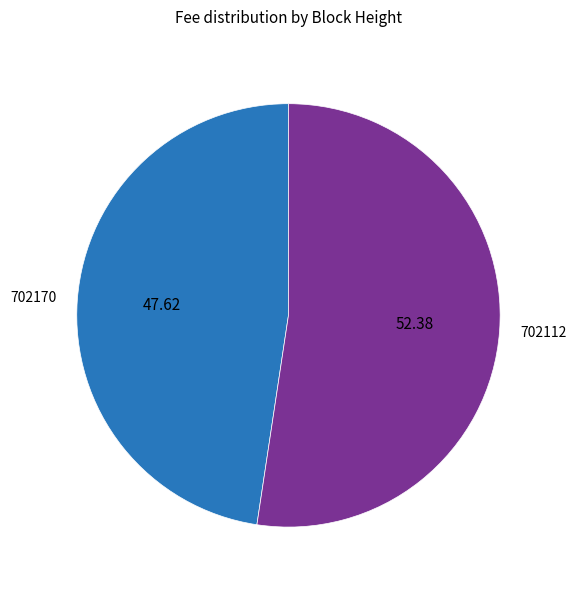

True or false: 702170 accounts for 33% of the total.

False